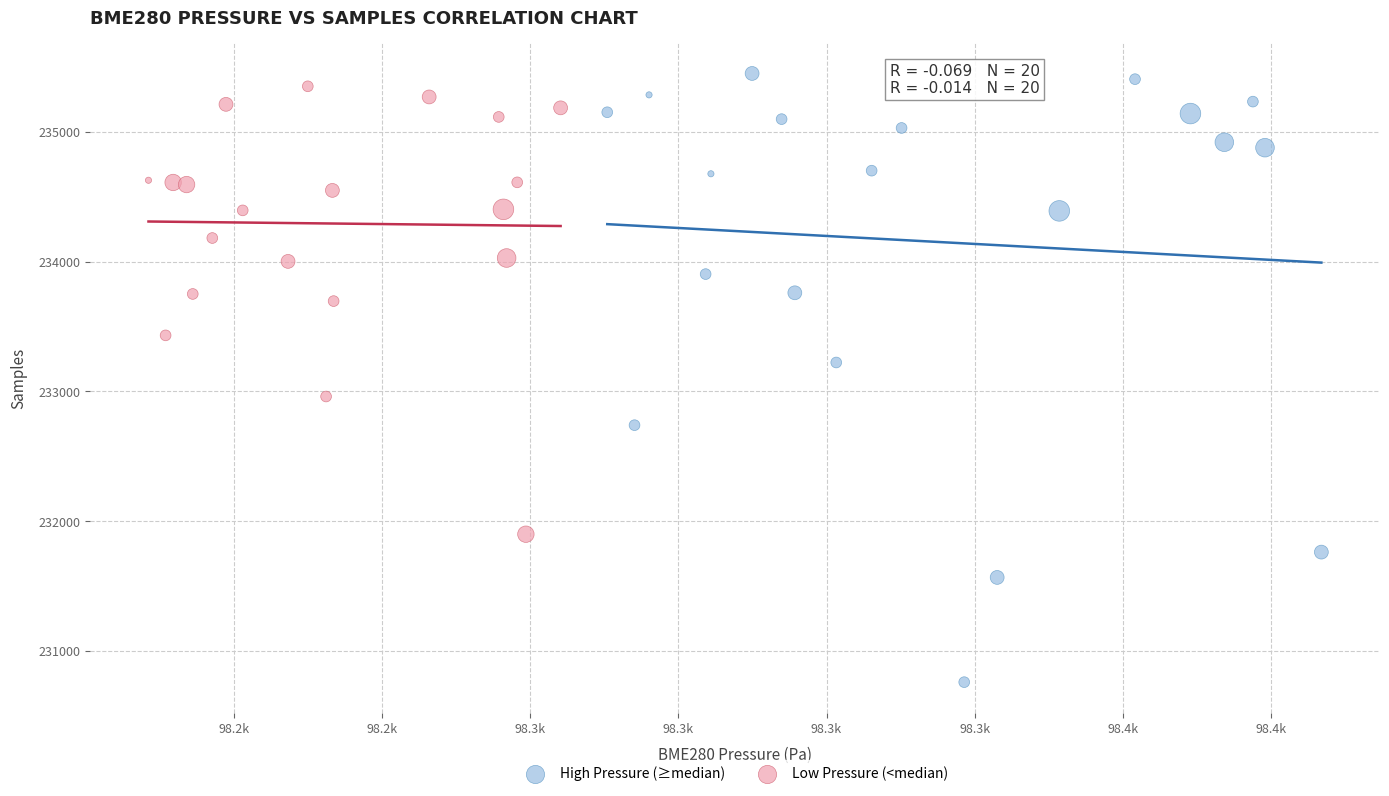

Which series has the widest spread of Y values?

High Pressure (≥median)